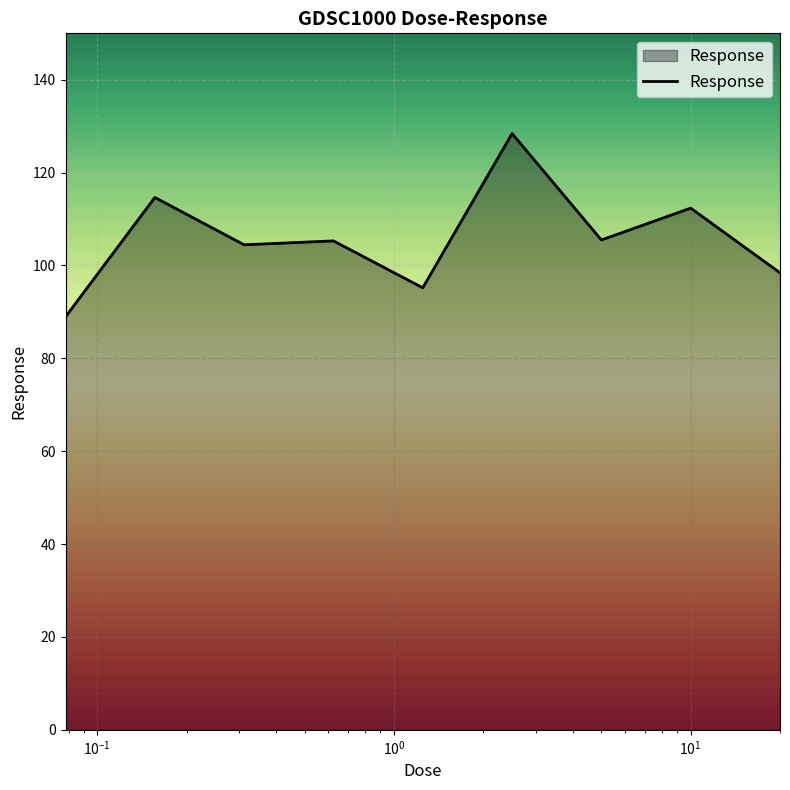

What is the maximum value shown in the chart?

128.4